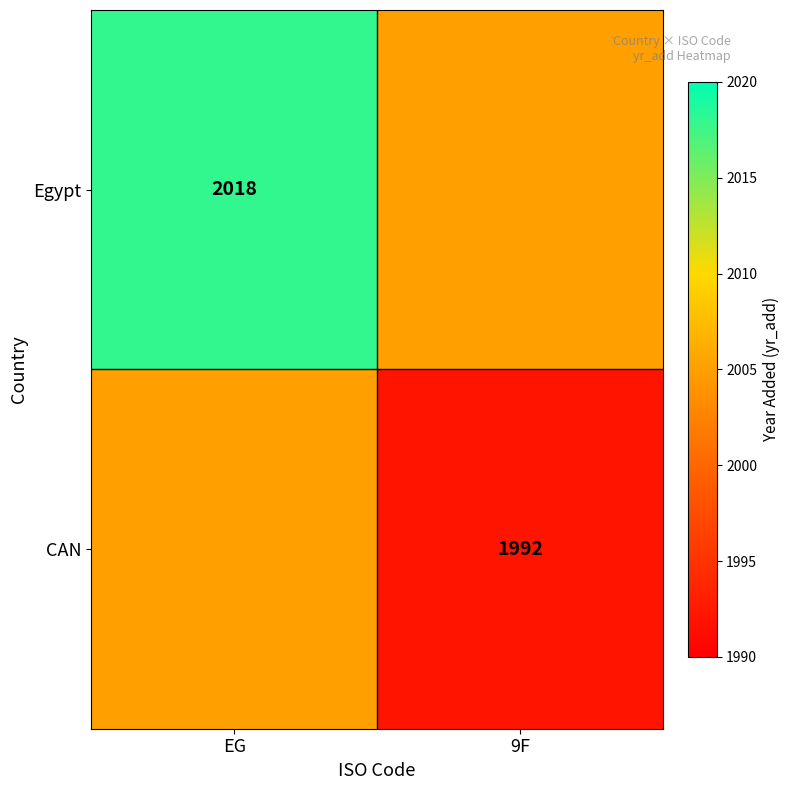

The CAN series shows 1992 at 9F. True or false?

True